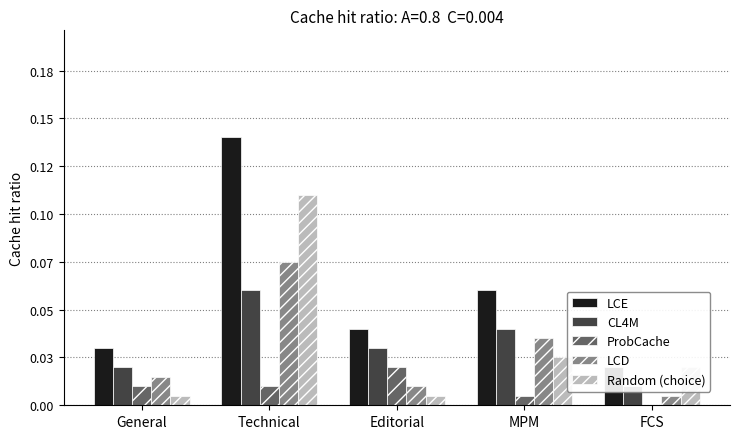

Are the bars grouped side by side (vs. stacked)?

Yes